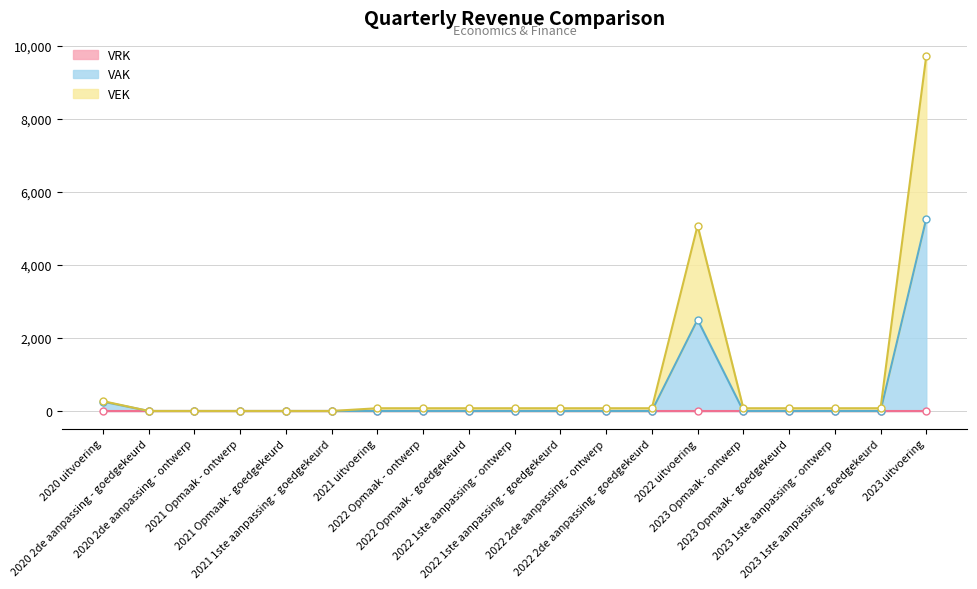

What is the difference between the highest and lowest values at 2022 Opmaak - ontwerp?

75